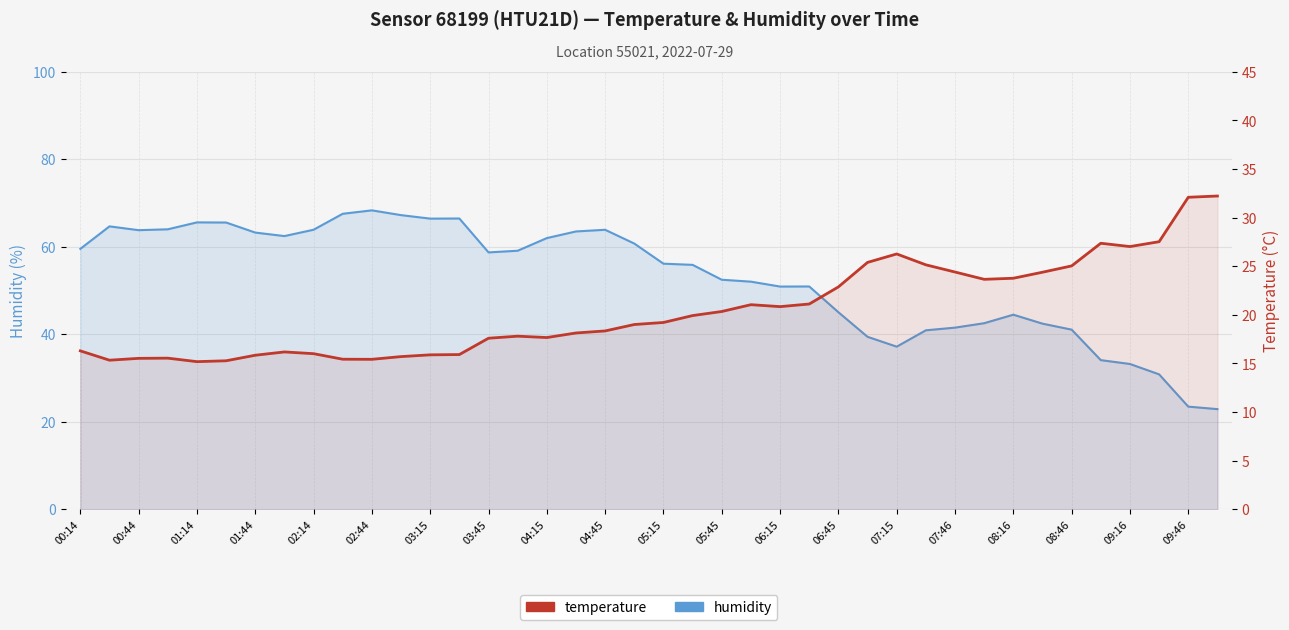

True or false: humidity has more than 0 interior local peaks.

True